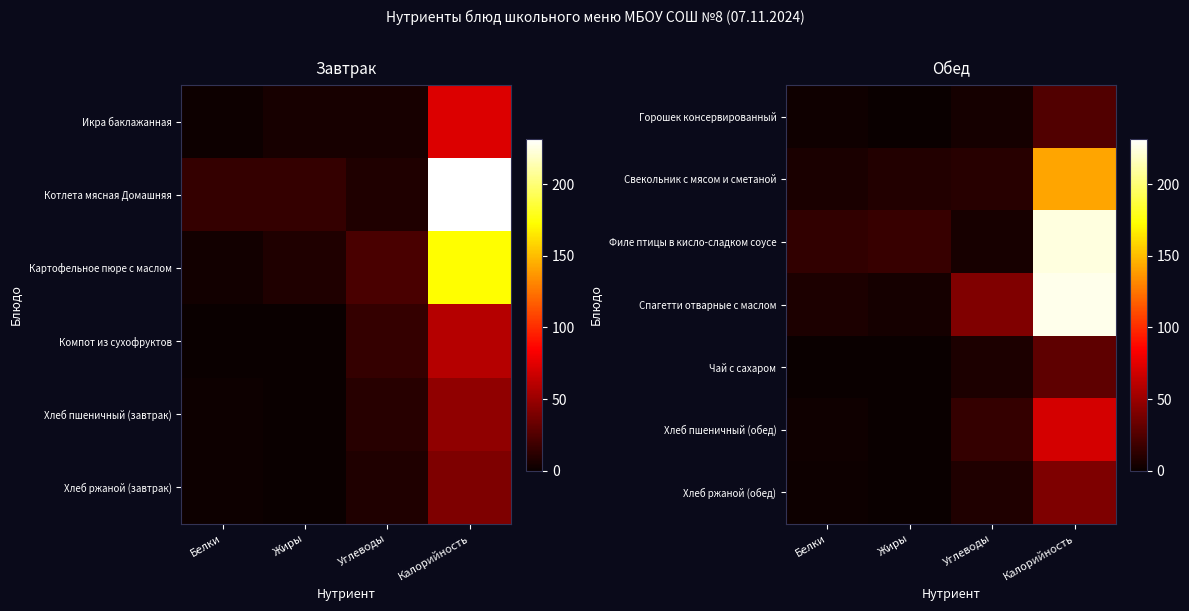

How many data points in Хлеб ржаной (обед) are less than 8?

2